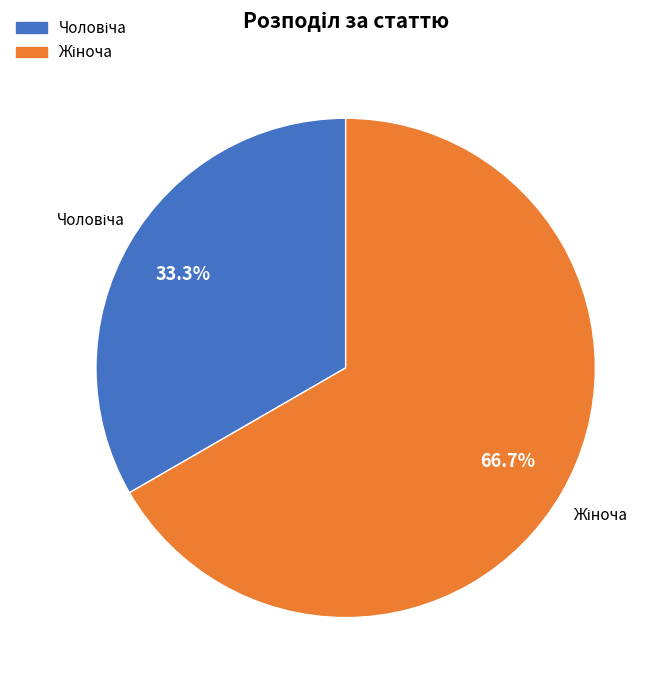

Is there a majority slice in this chart?

Yes